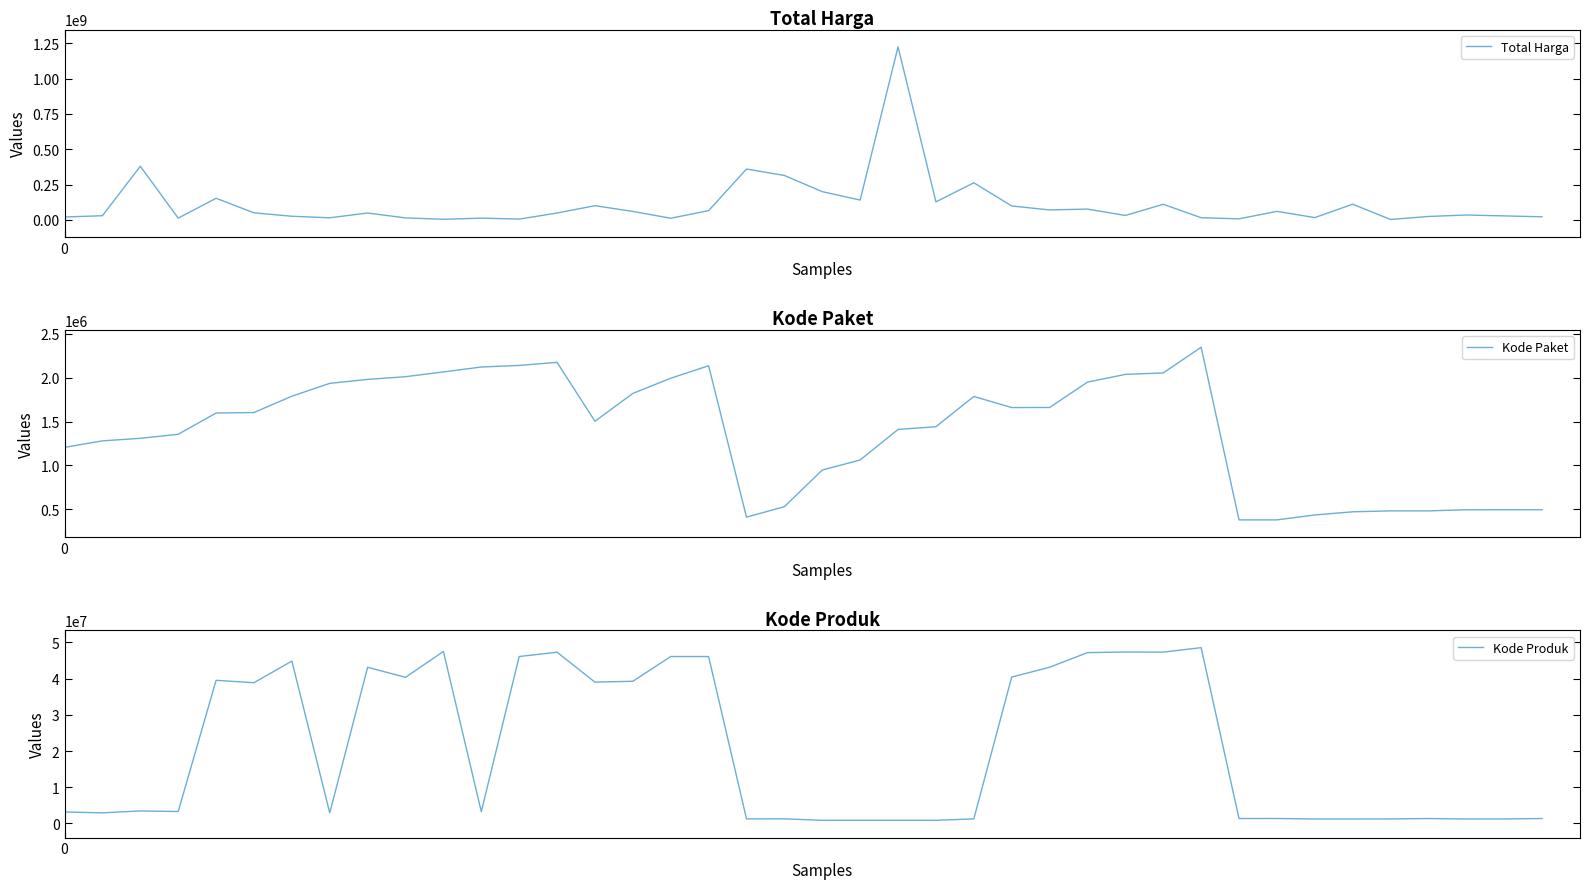

How many values in the Total Harga series are below 48140000?

19